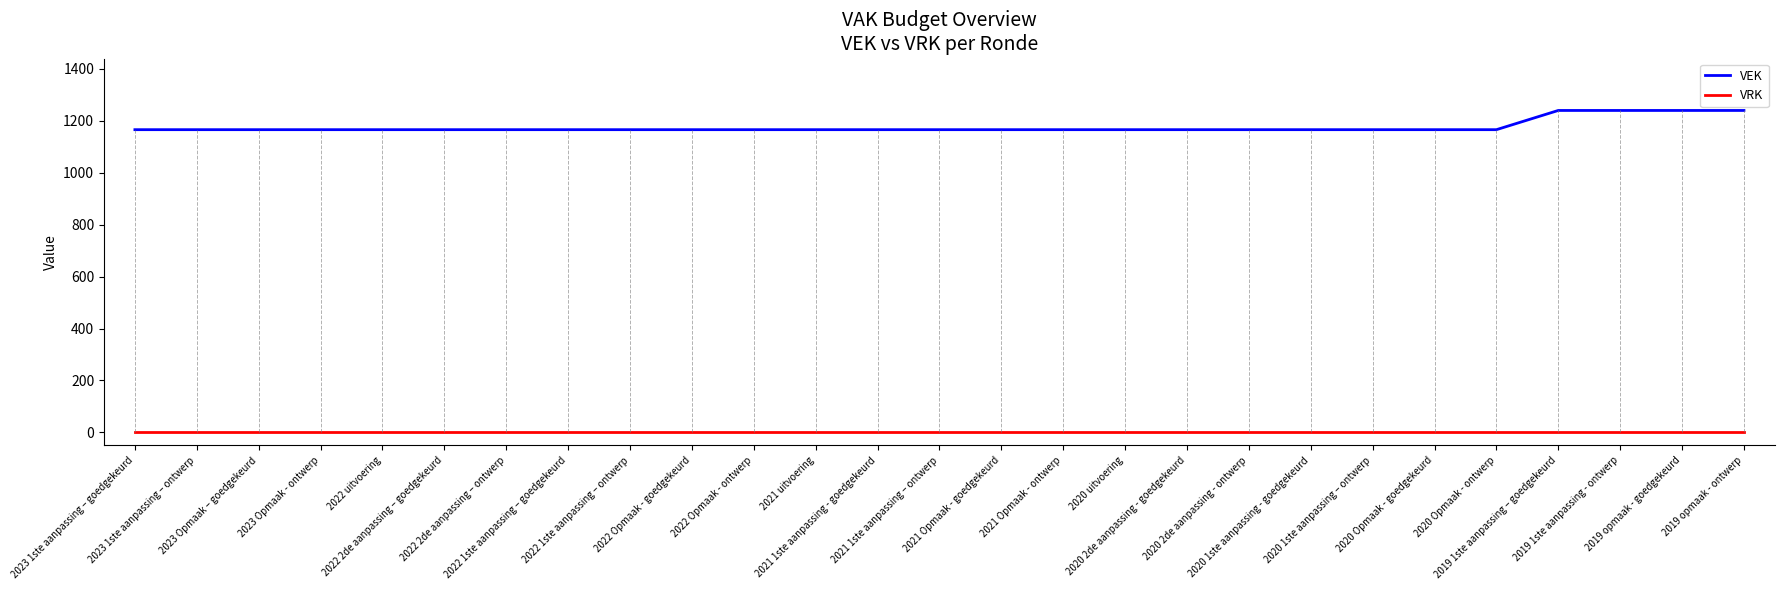

True or false: VEK and VRK intersect in this chart.

False